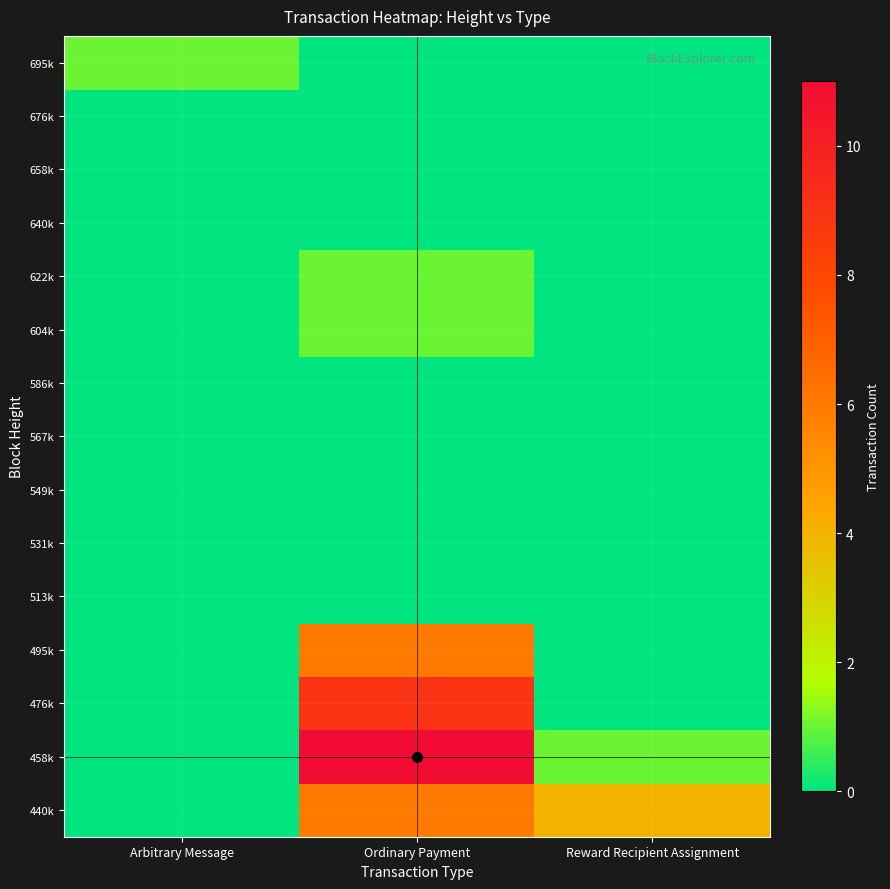

Between Ordinary Payment and Reward Recipient Assignment, which is larger?

Ordinary Payment